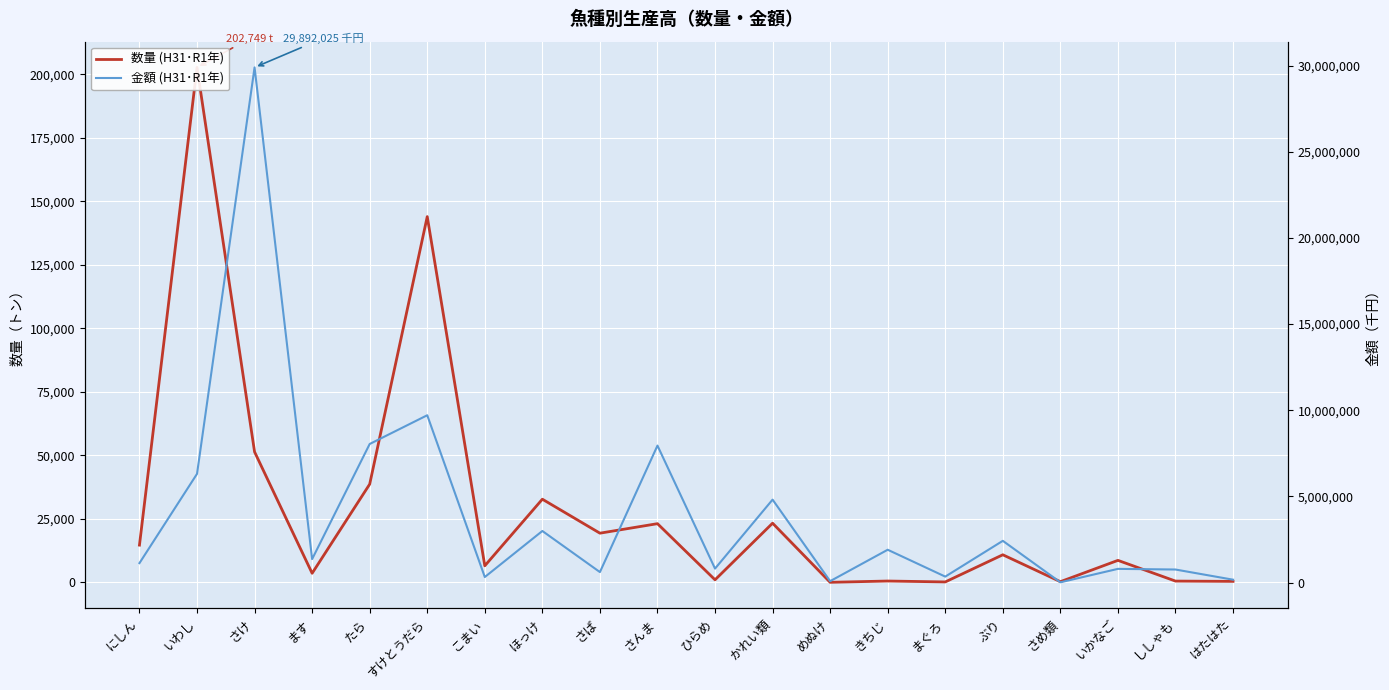

What is the value of the 金額 (H31･R1年) point at the 18th from the left?

794393